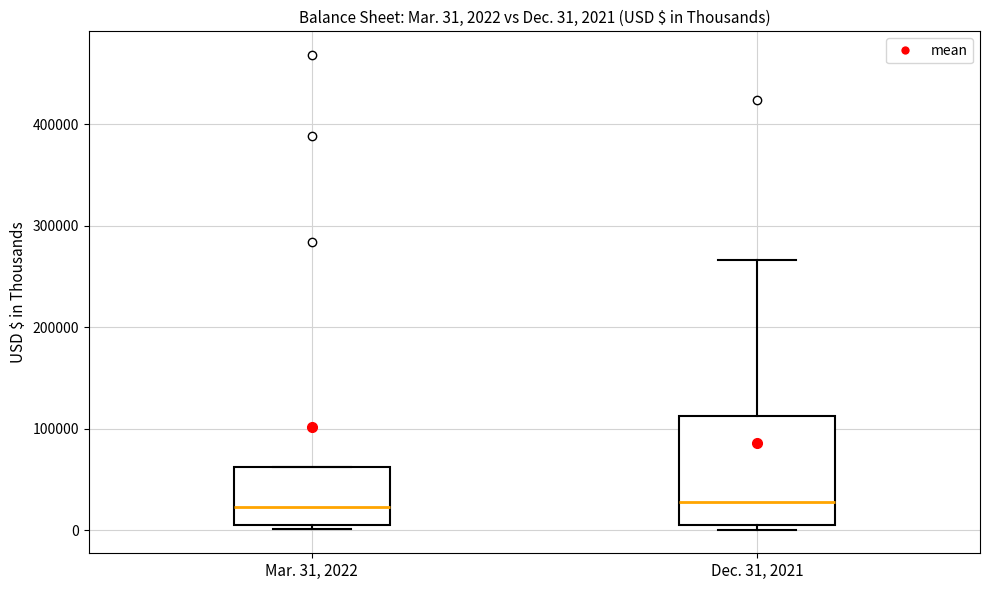

Which box is the tallest, from its lower edge to its upper edge?

Dec. 31, 2021